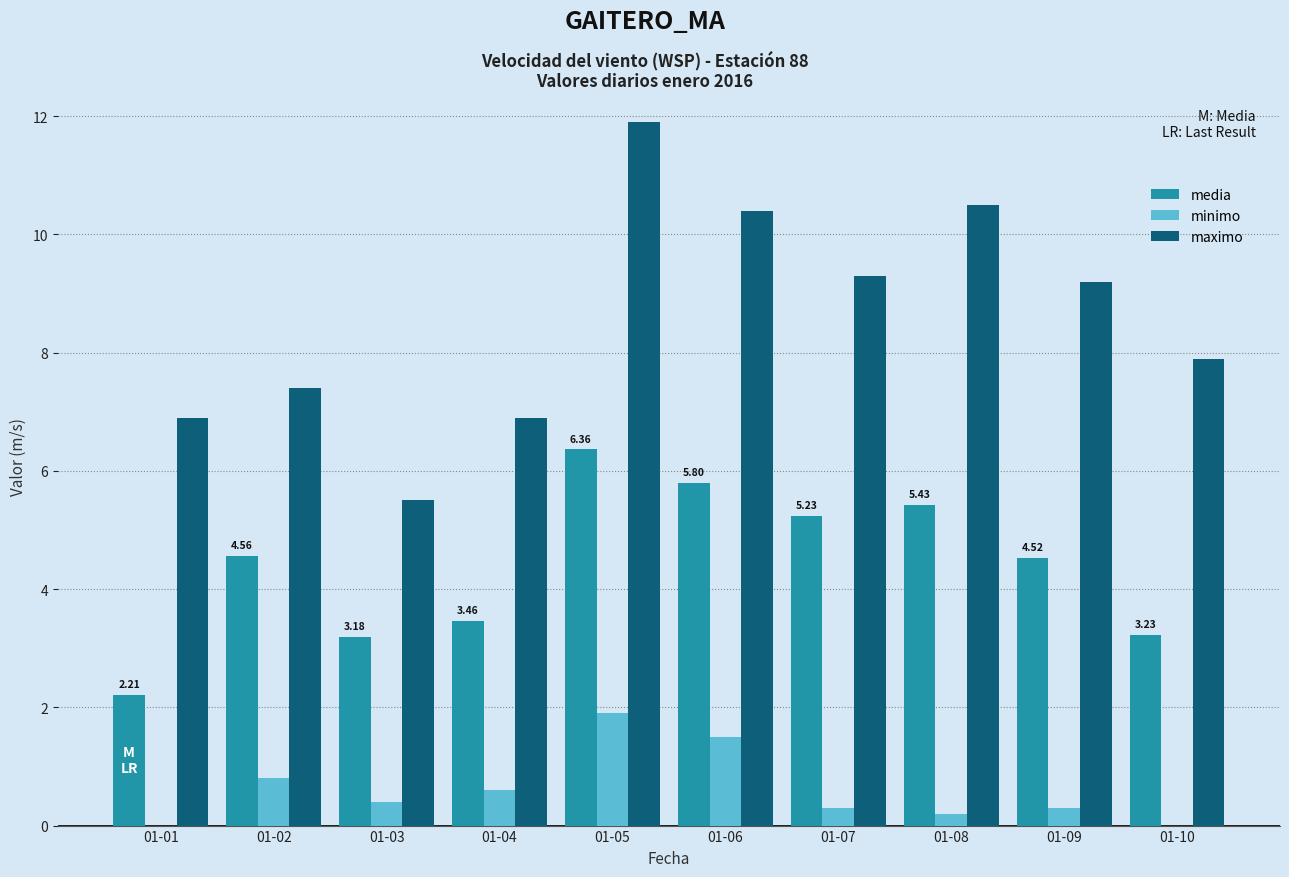

How many data points in media are above 4?

6